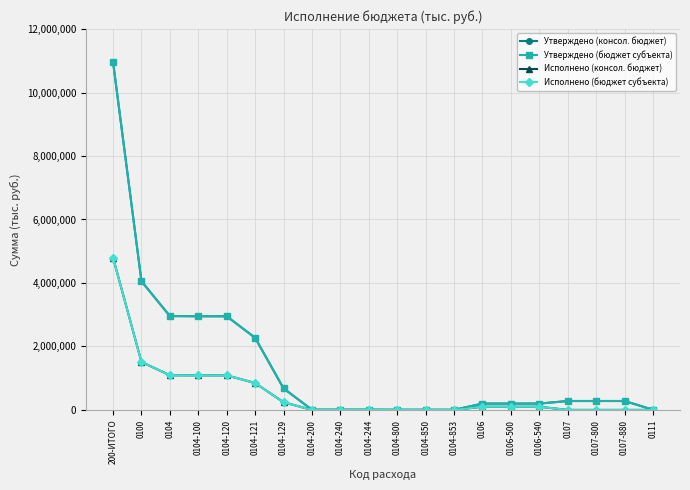

Does the chart display data point markers on the line(s)?

Yes